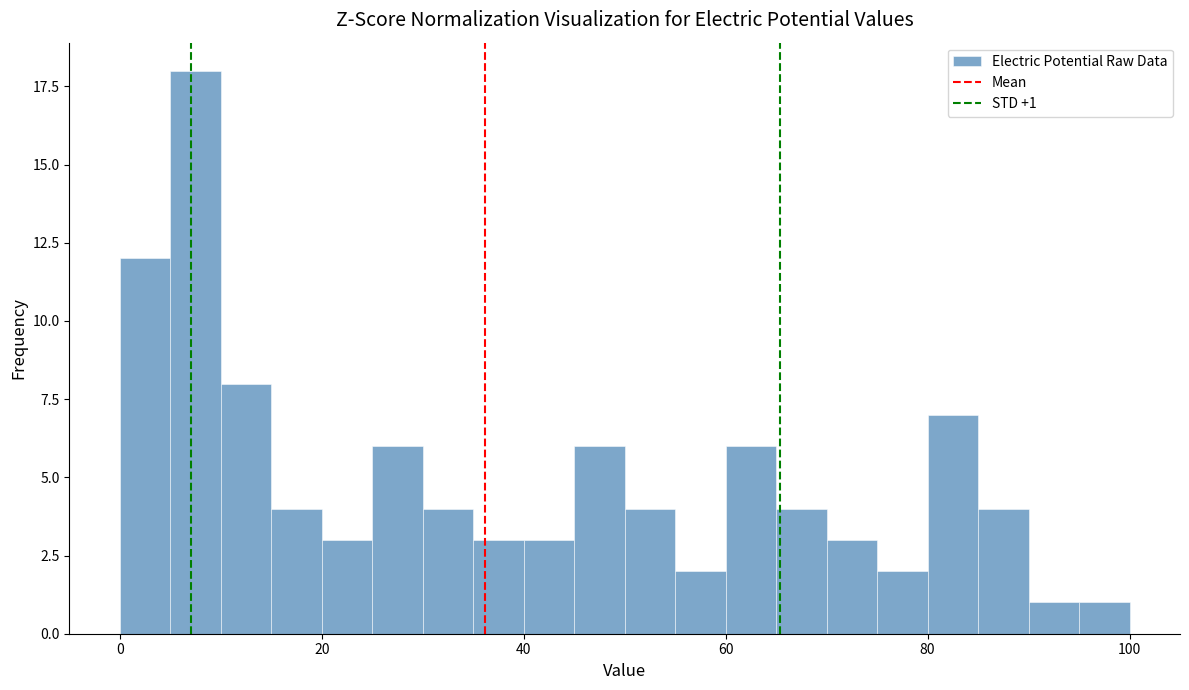

Read against the x-axis, roughly where is the centre of the tallest bar?

8